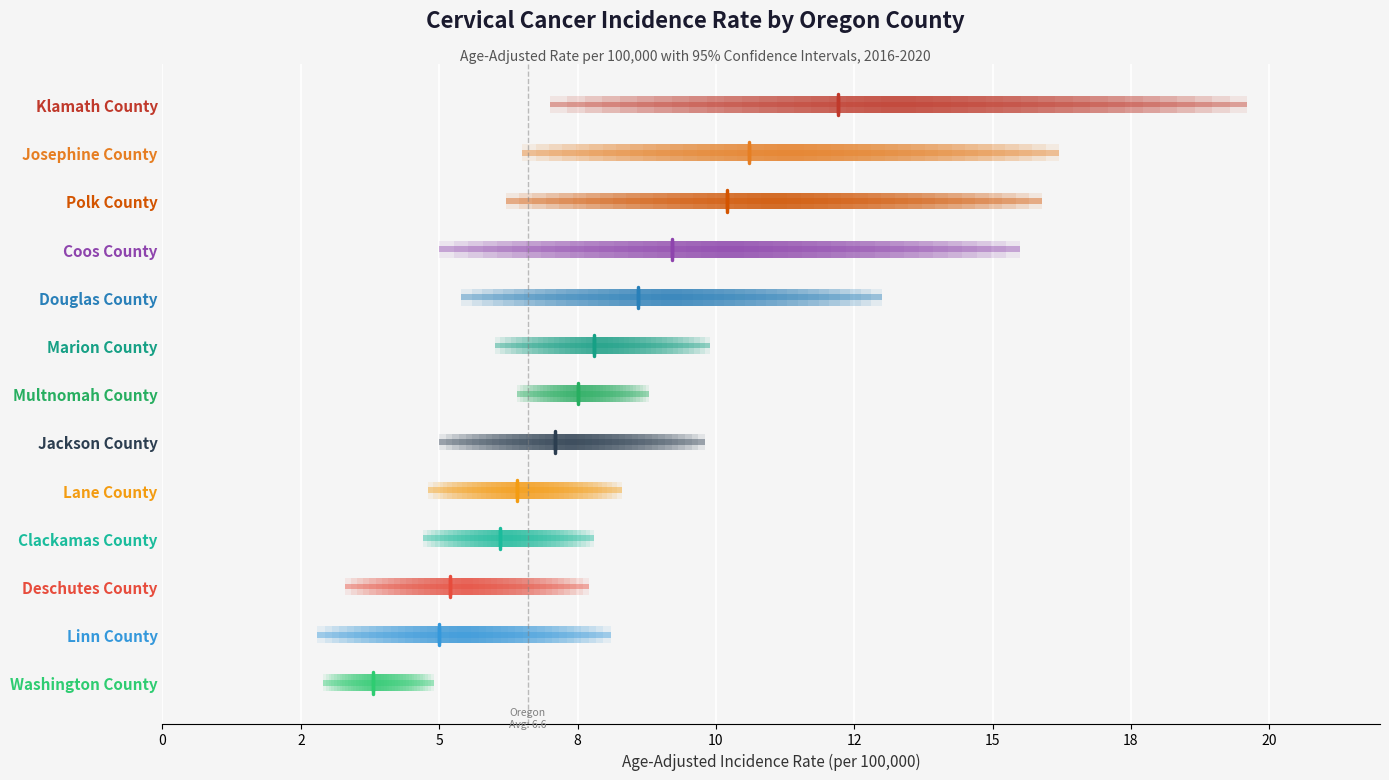

The chart shows a value of -0.4 at 0. True or false?

False